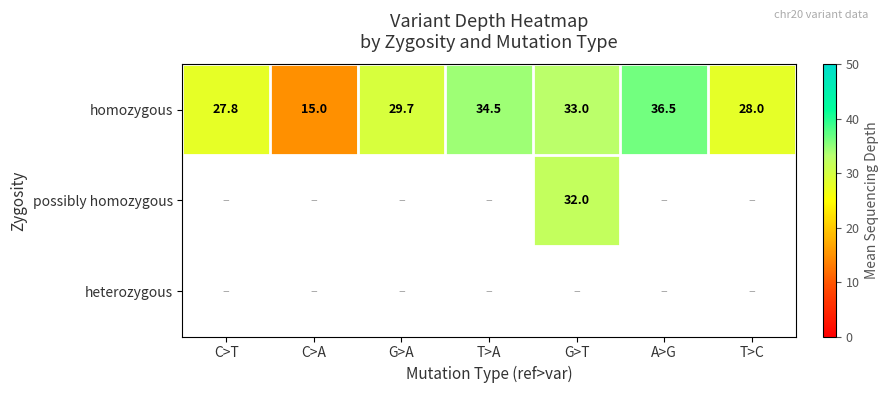

Where is homozygous nearest to the value 25?

C>T